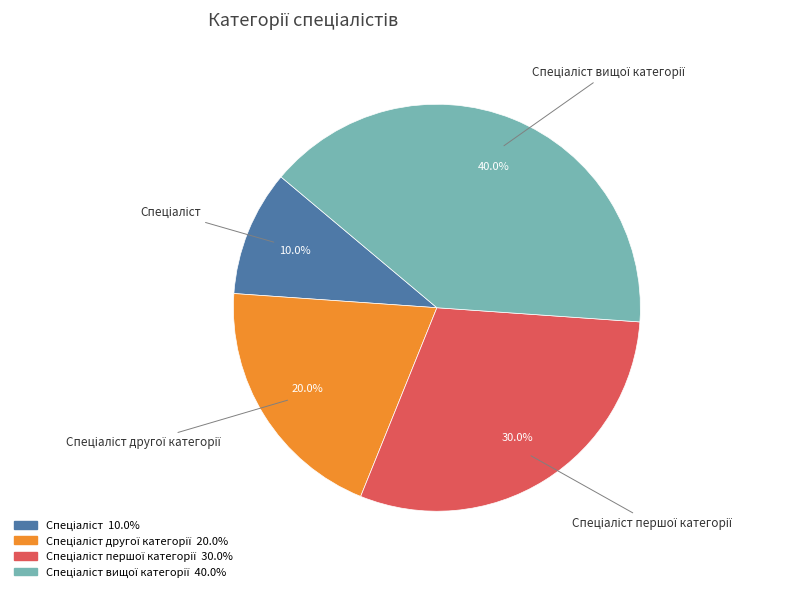

Does any single category account for the majority?

No